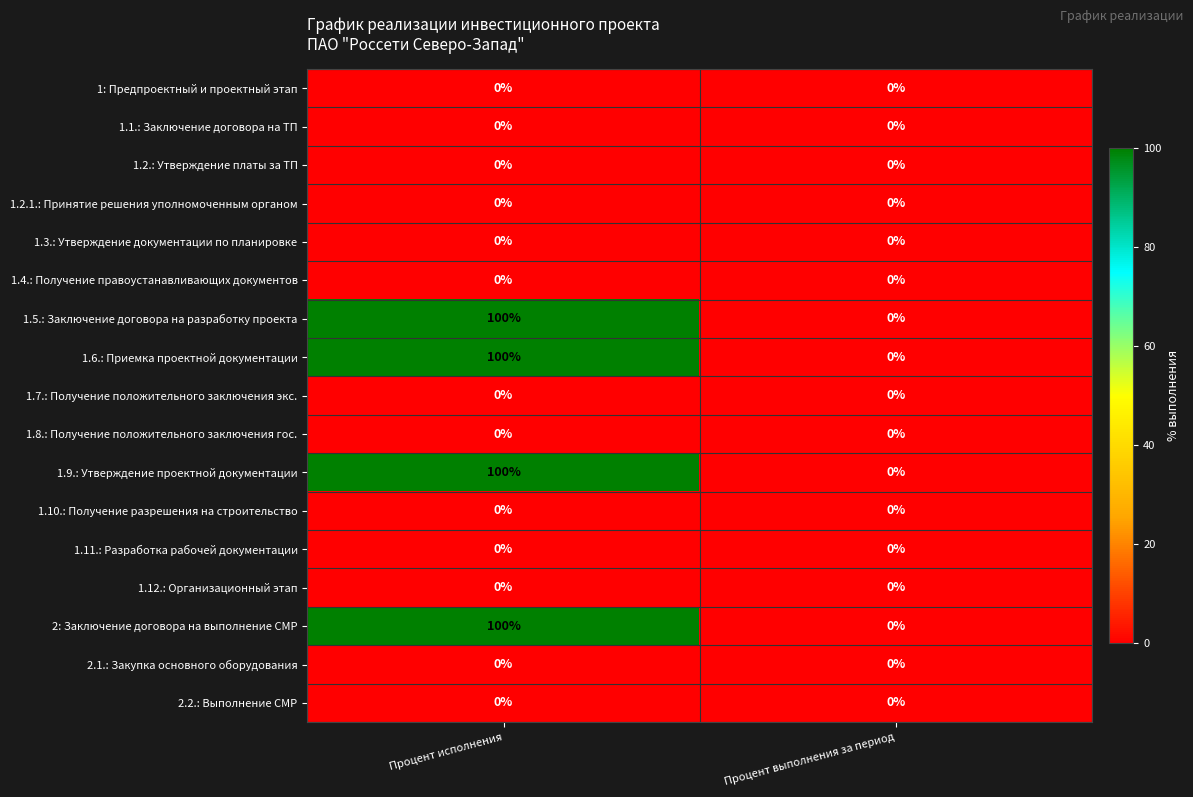

How many series are shown in this chart?

17